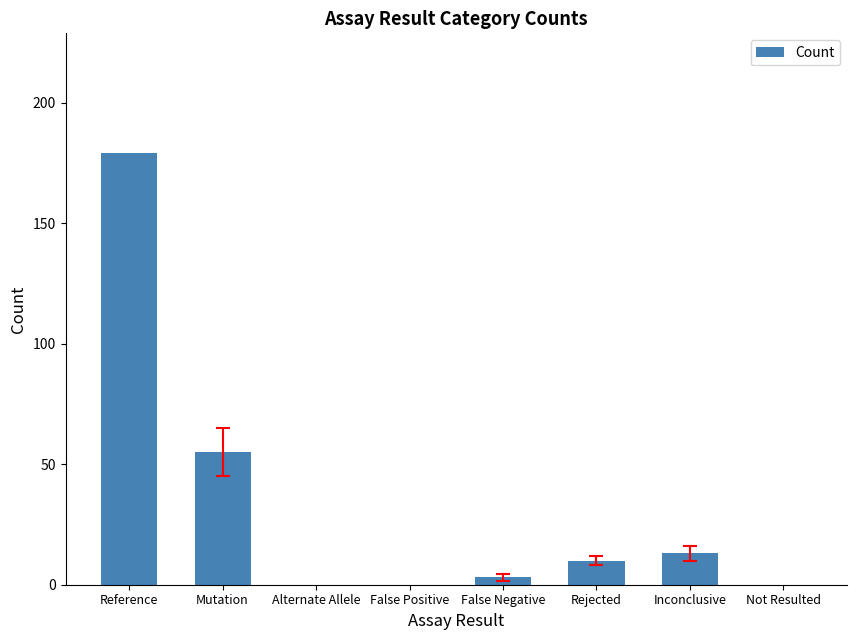

What is the sum of the values at Mutation and Alternate Allele?

55